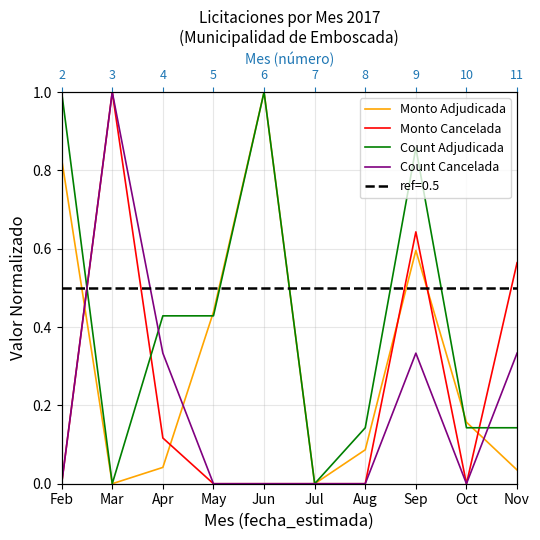

The value of Monto Cancelada at Nov is 0.6. True or false?

True